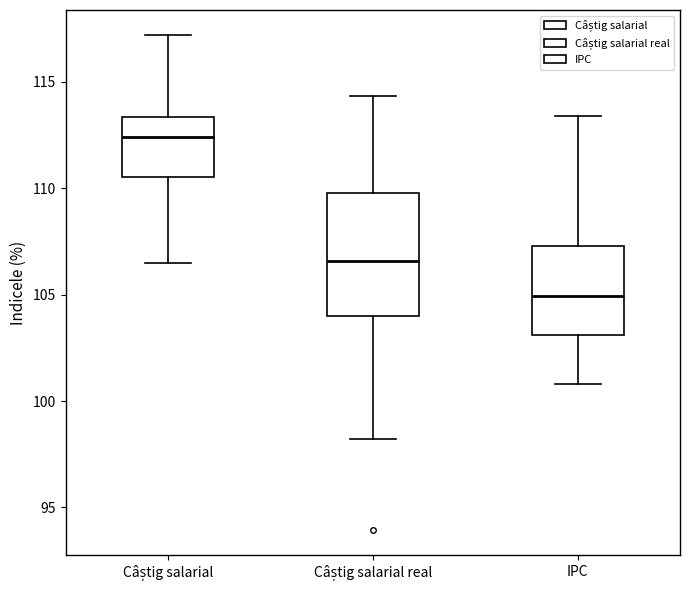

Comparing the boxes themselves (not the whiskers), which one is the tallest?

Câștig salarial real